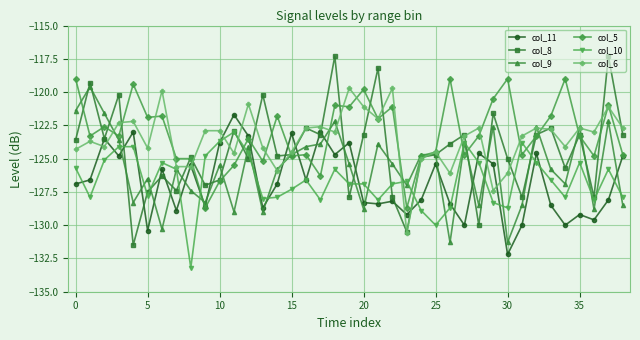

True or false: col_5 has more than 0 points higher than both neighbors.

True